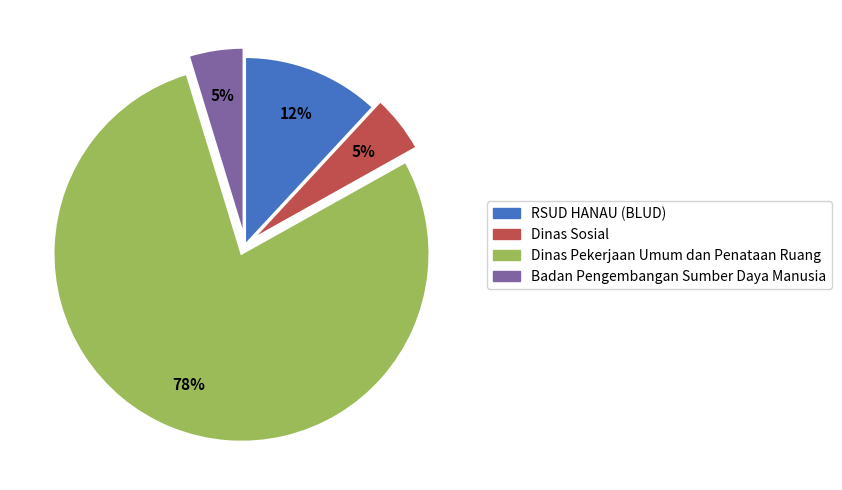

Count the number of slices in the pie.

4